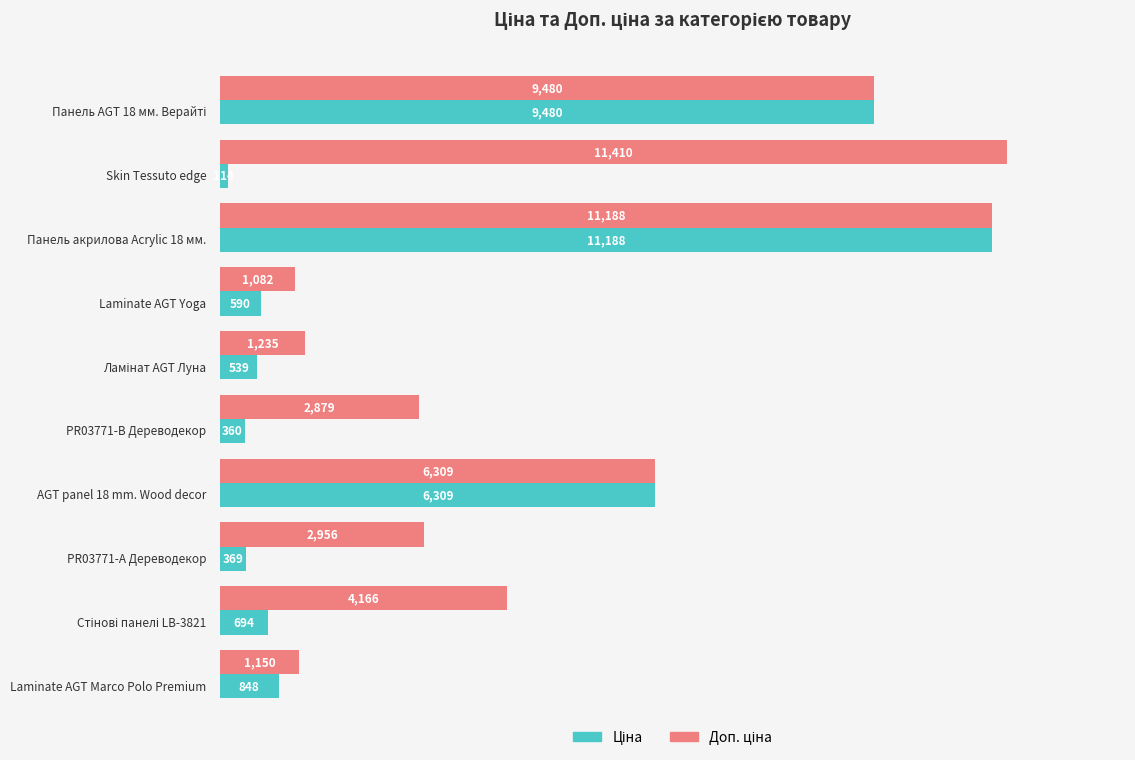

What is the maximum value shown in the chart?

11410.0